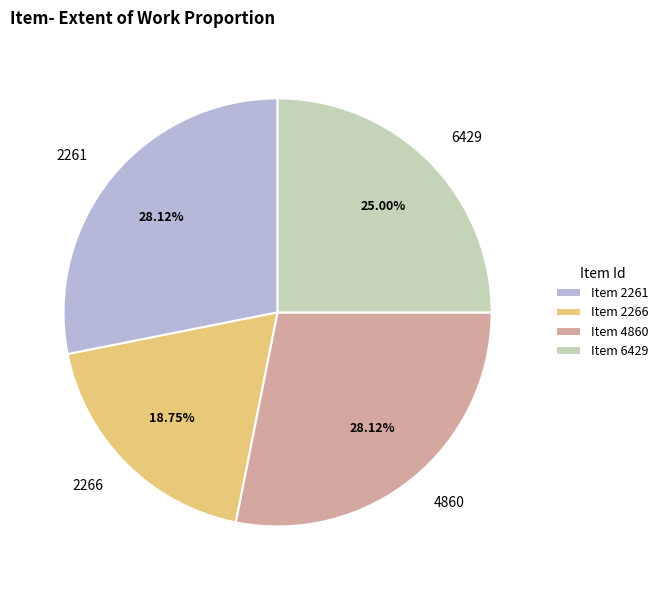

Does any single category account for the majority?

No